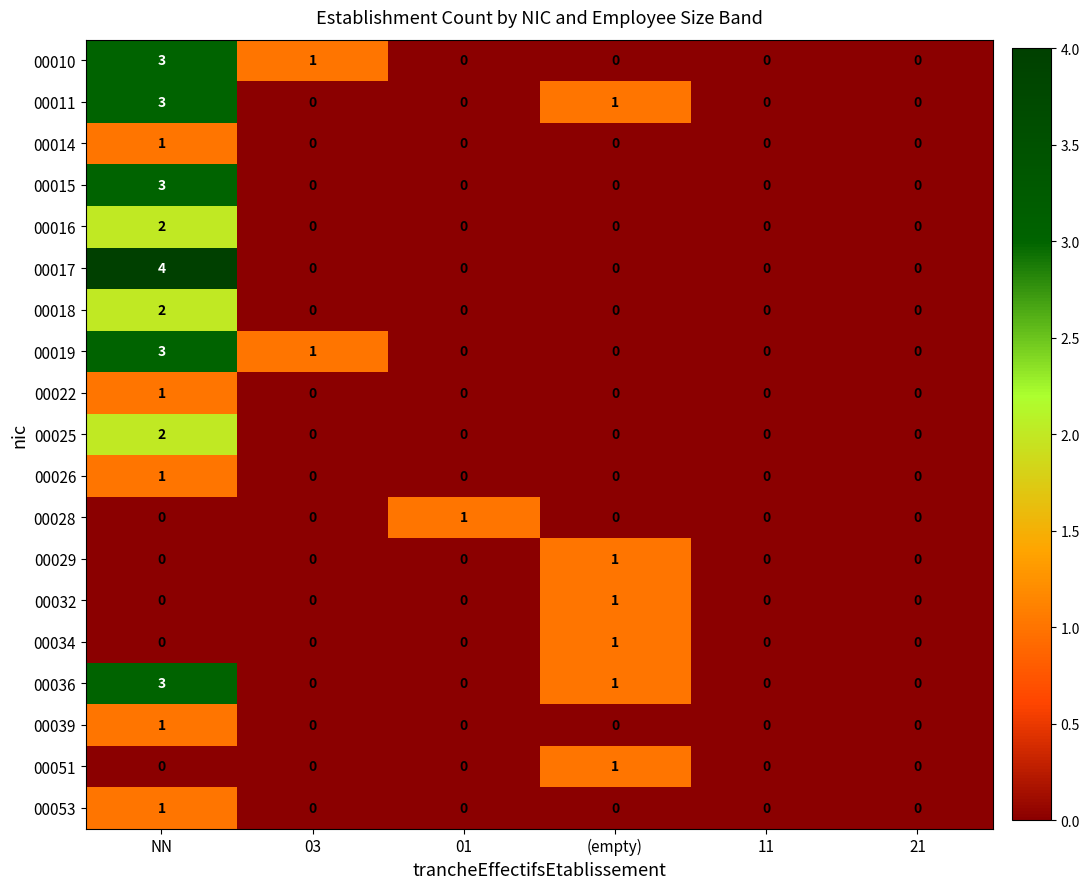

The 00032 series shows 0 at 11. True or false?

True